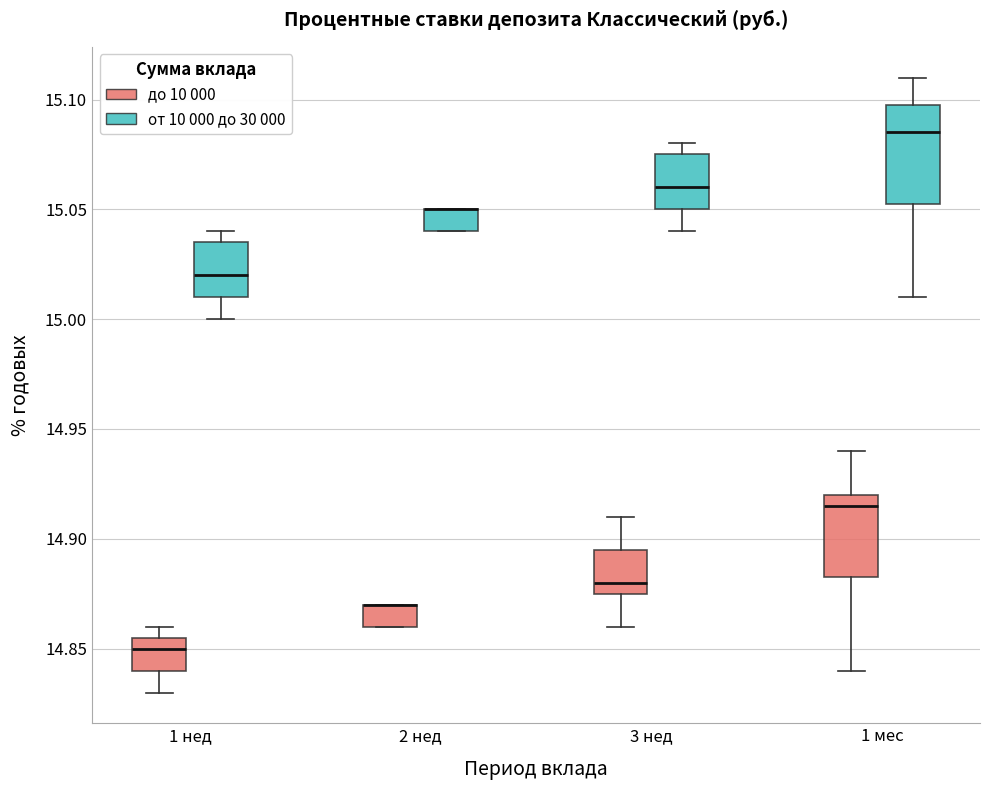

Comparing the boxes themselves (not the whiskers), which one is the tallest?

1 мес (от 10 000 до 30 000)